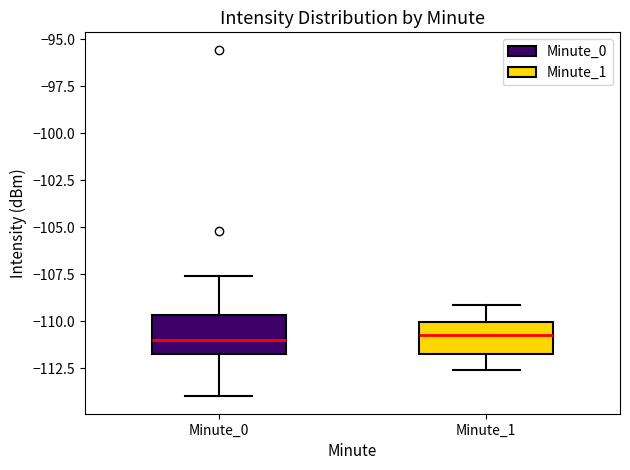

Reading left to right, read every box against the y-axis: the position of its median line, the range the box covers, and the ends of its whiskers. The values are not printed on the chart, so give them approximately, as read against the axis.

Minute_0: median -111.0, box -112.0 to -109.5, whiskers -114.0 to -107.5
Minute_1: median -110.5, box -111.5 to -110.0, whiskers -112.5 to -109.0